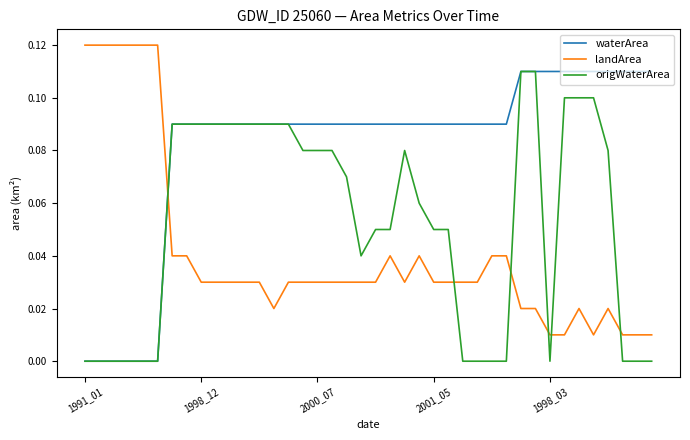

True or false: origWaterArea and landArea cross at least once.

True